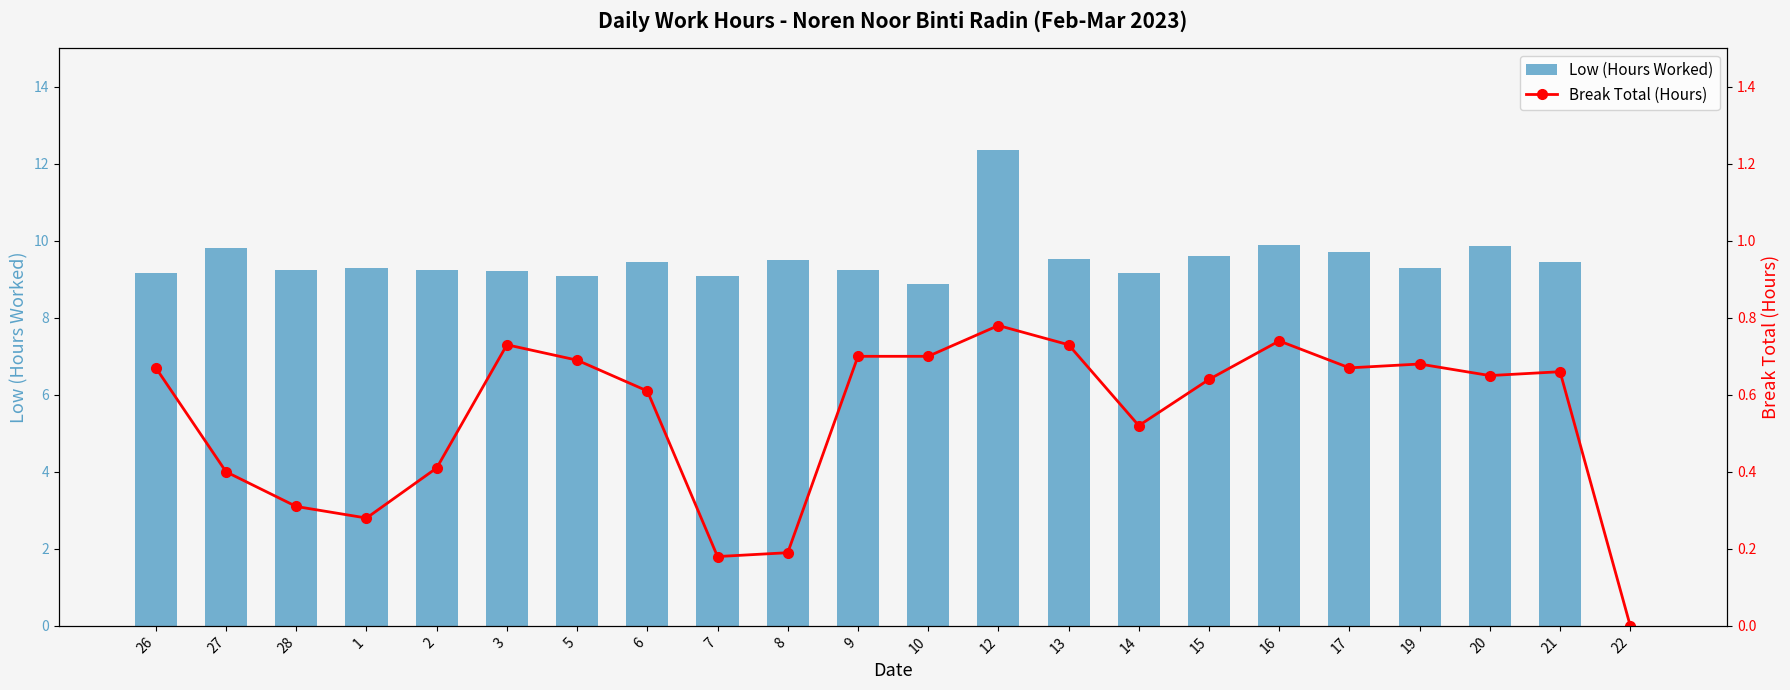

How many groups of bars are there?

22